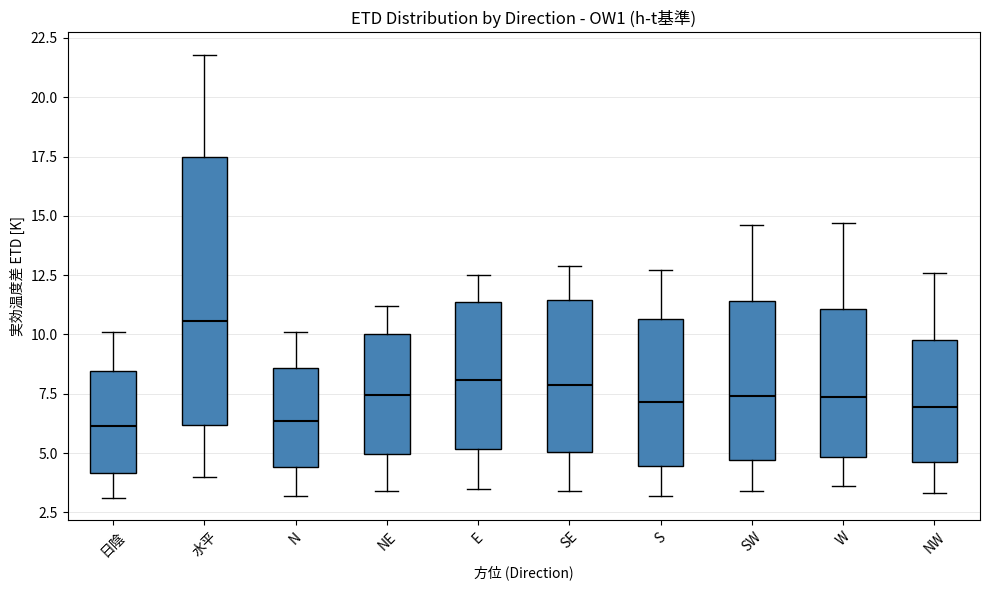

Where is the upper edge of the box for SW on the y-axis? The values are not printed on the chart, so give them approximately, as read against the axis.

11.5